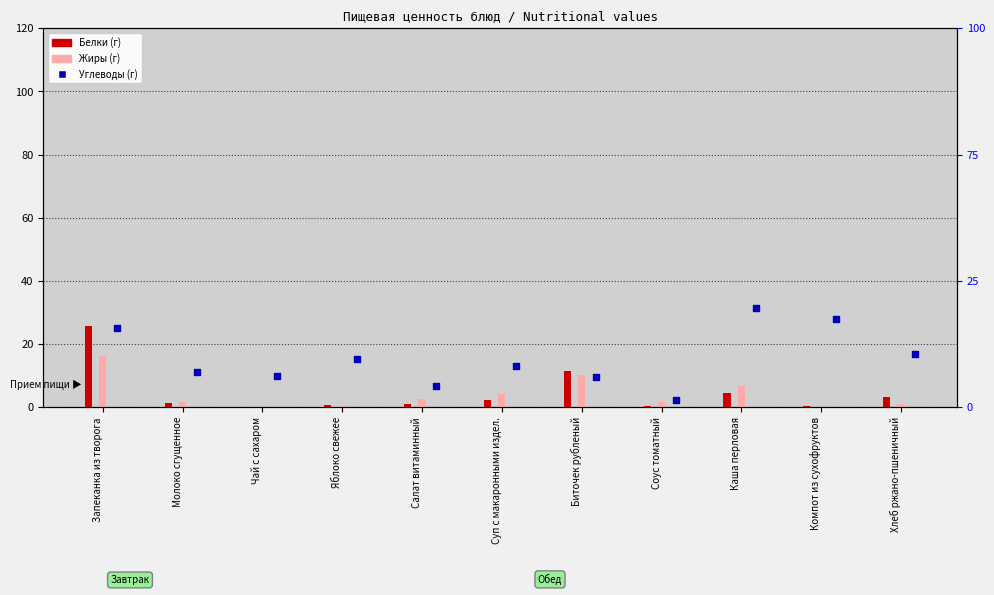

Which series reaches the maximum Y coordinate?

Углеводы